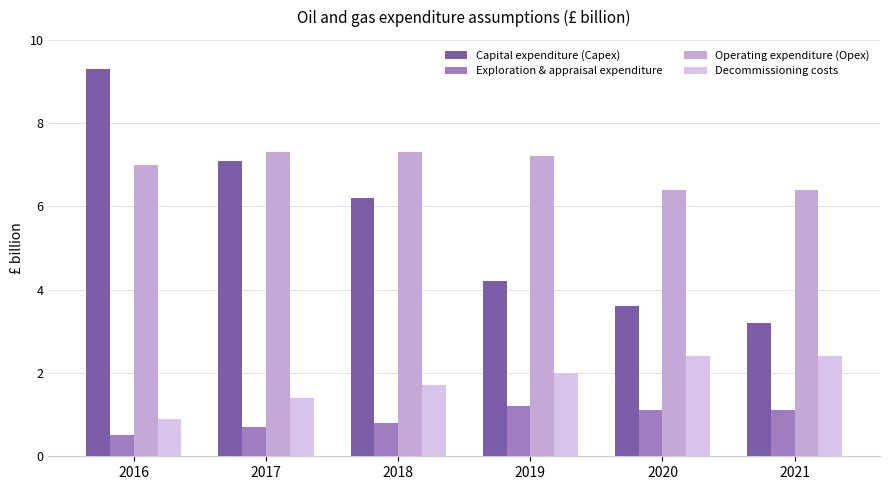

What are all the series names shown in the legend?

Capital expenditure (Capex), Exploration & appraisal expenditure, Operating expenditure (Opex), Decommissioning costs